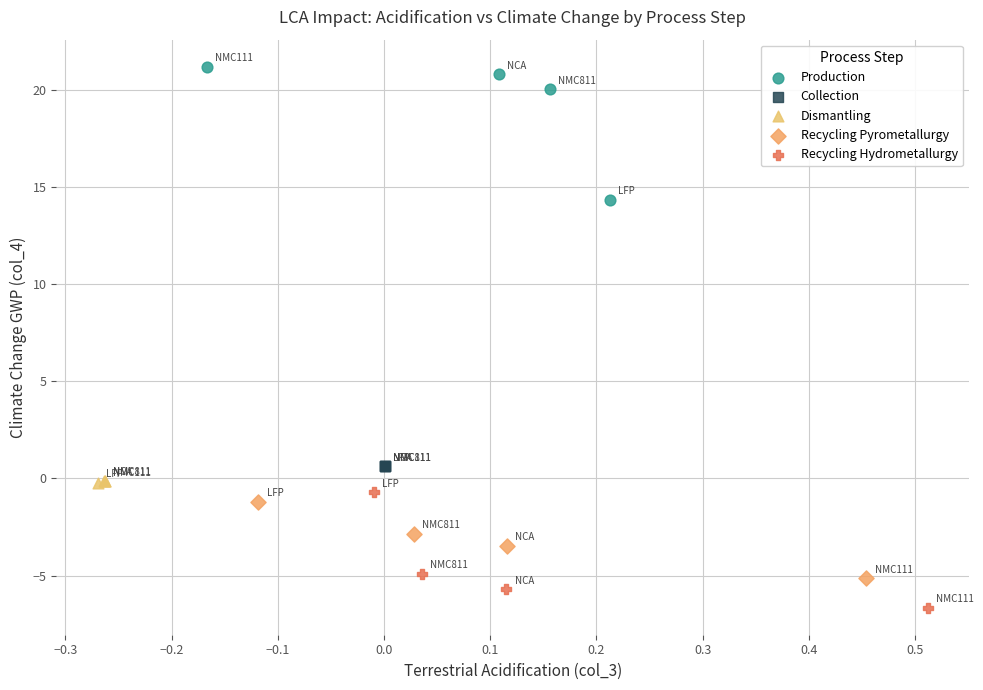

What are all the series names shown in the legend?

Production, Collection, Dismantling, Recycling Pyrometallurgy, Recycling Hydrometallurgy